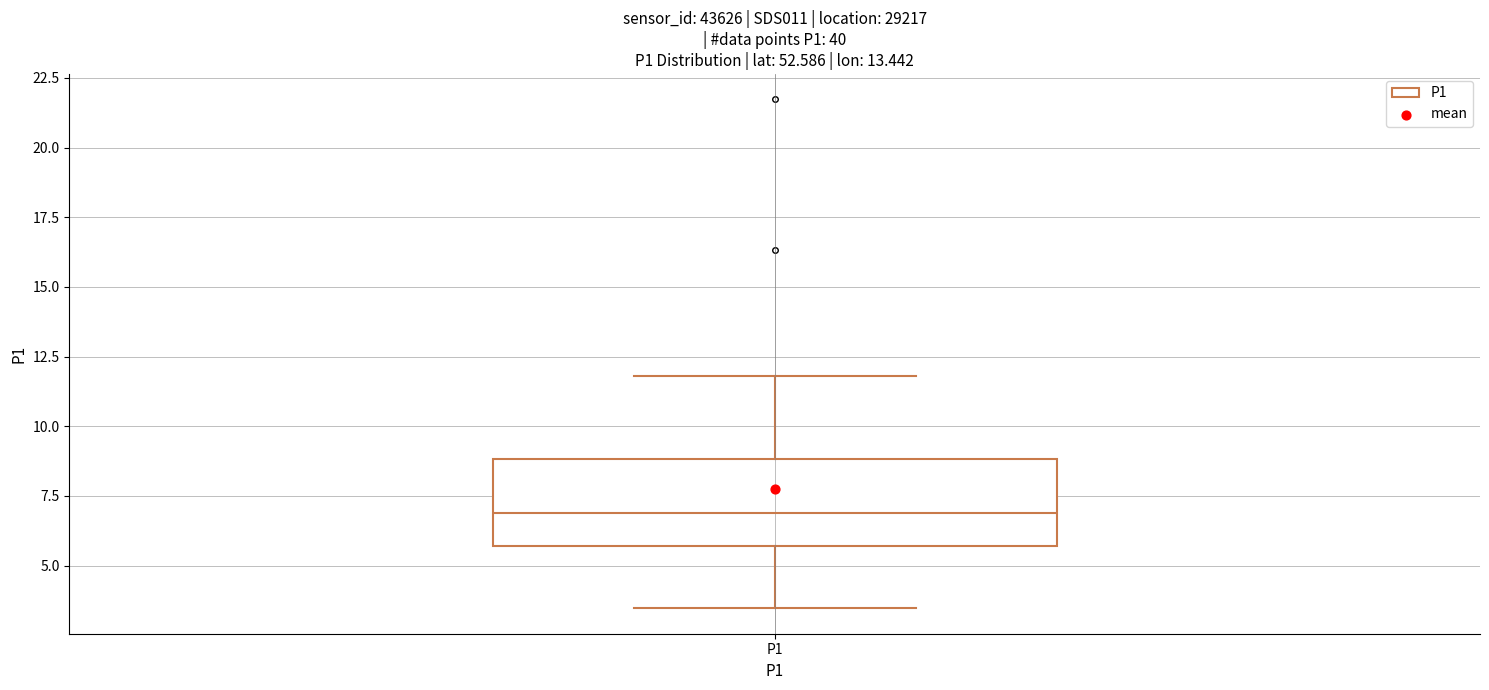

Transcribe this box plot: give where the median line is, the range the box spans, and where the two whiskers end, as read against the y-axis. The values are not printed on the chart, so give them approximately, as read against the axis.

median 7.0, box 5.5 to 9.0, whiskers 3.5 to 12.0